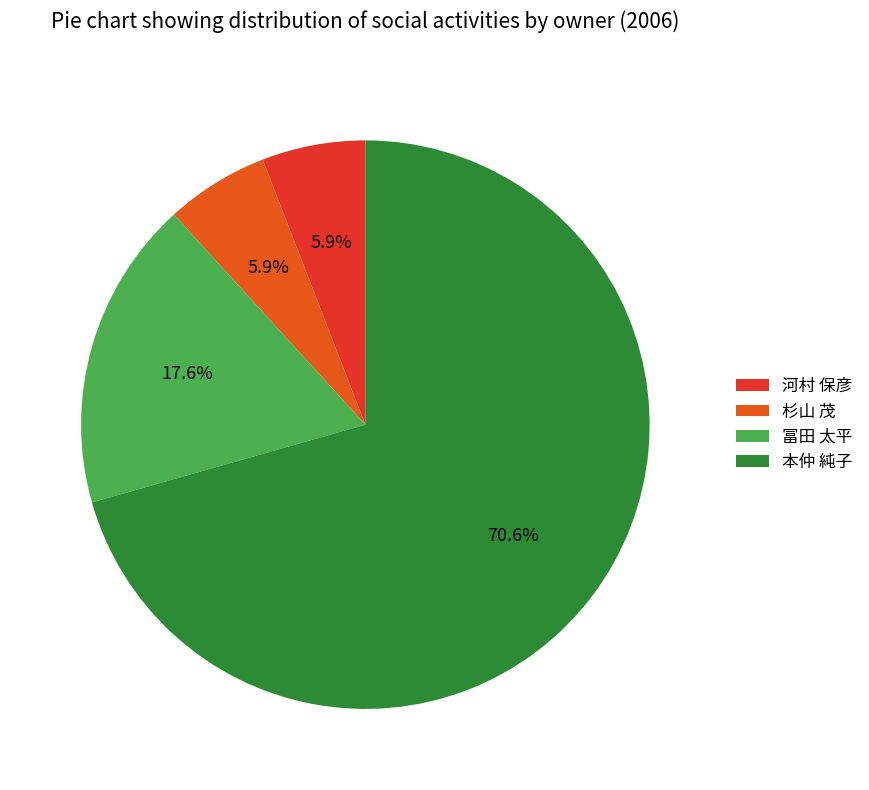

True or false: 杉山 茂 accounts for 6% of the total.

True